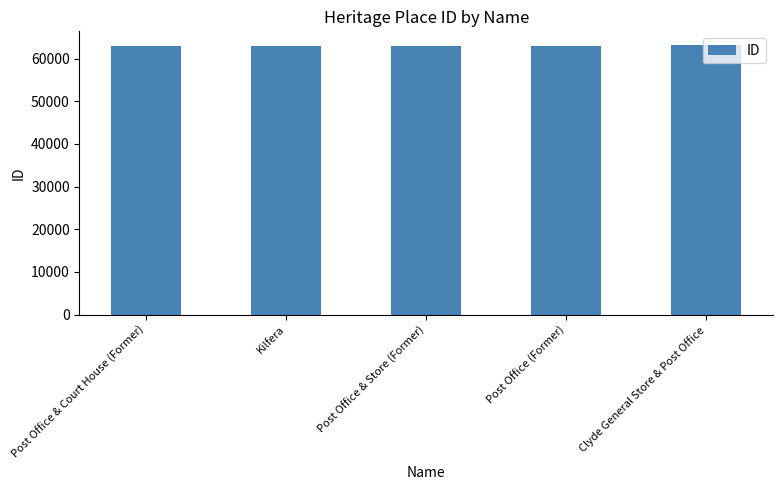

What is the minimum value shown in the chart?

62892